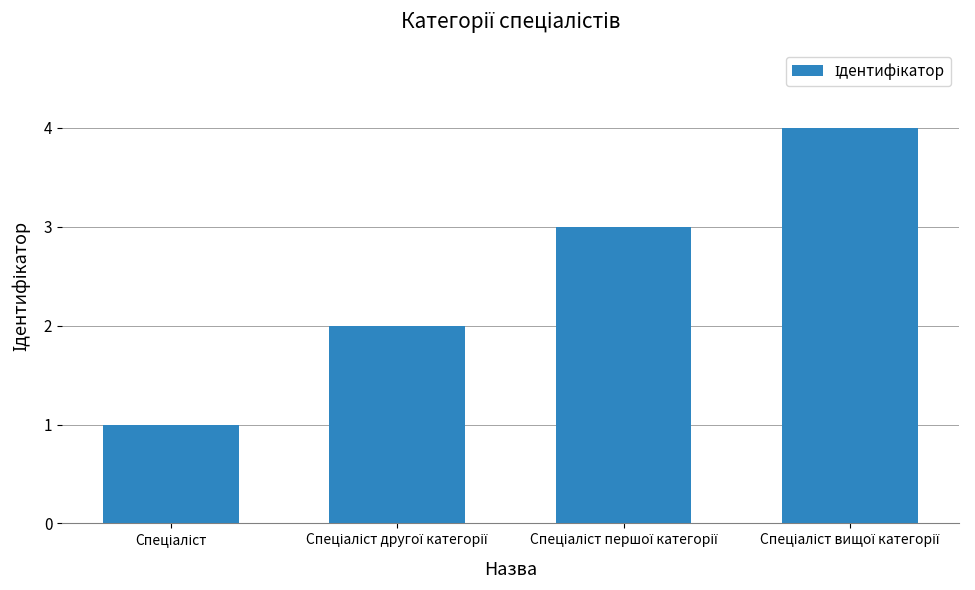

What is the greatest value displayed?

4